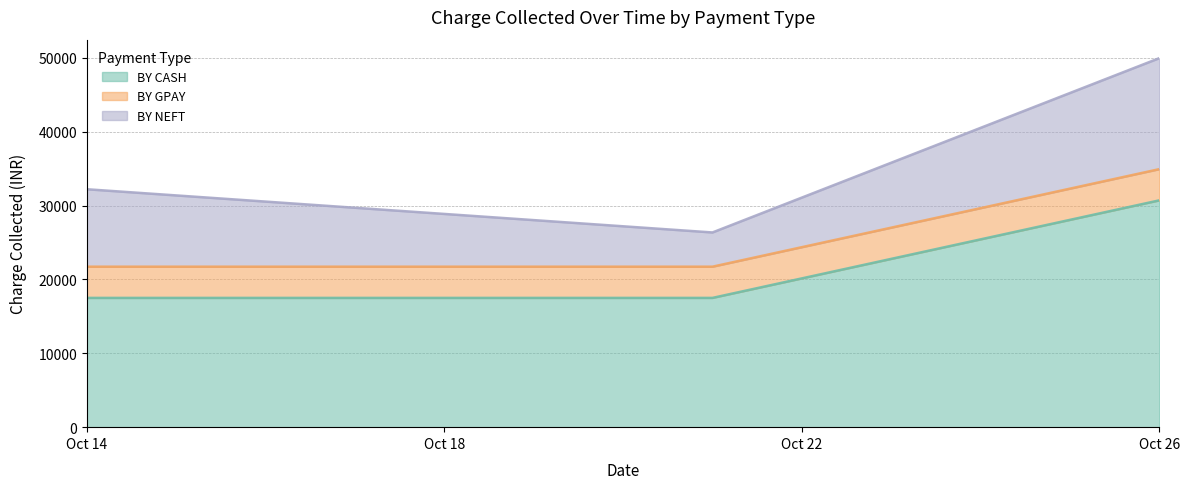

What is the spread (max minus min) of values at 2022-10-26?

26480